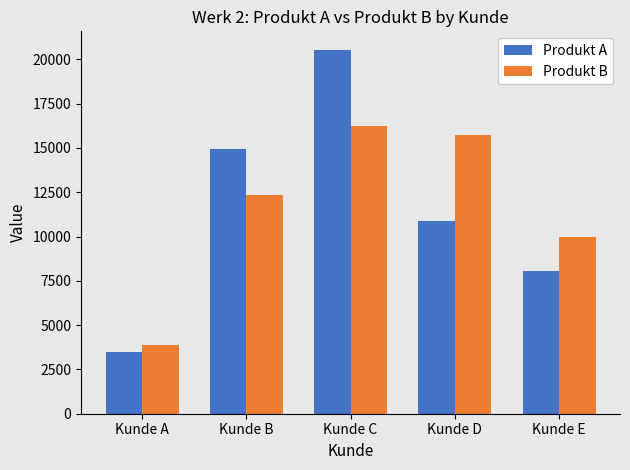

True or false: Produkt B has a value of 24465 at Kunde C.

False